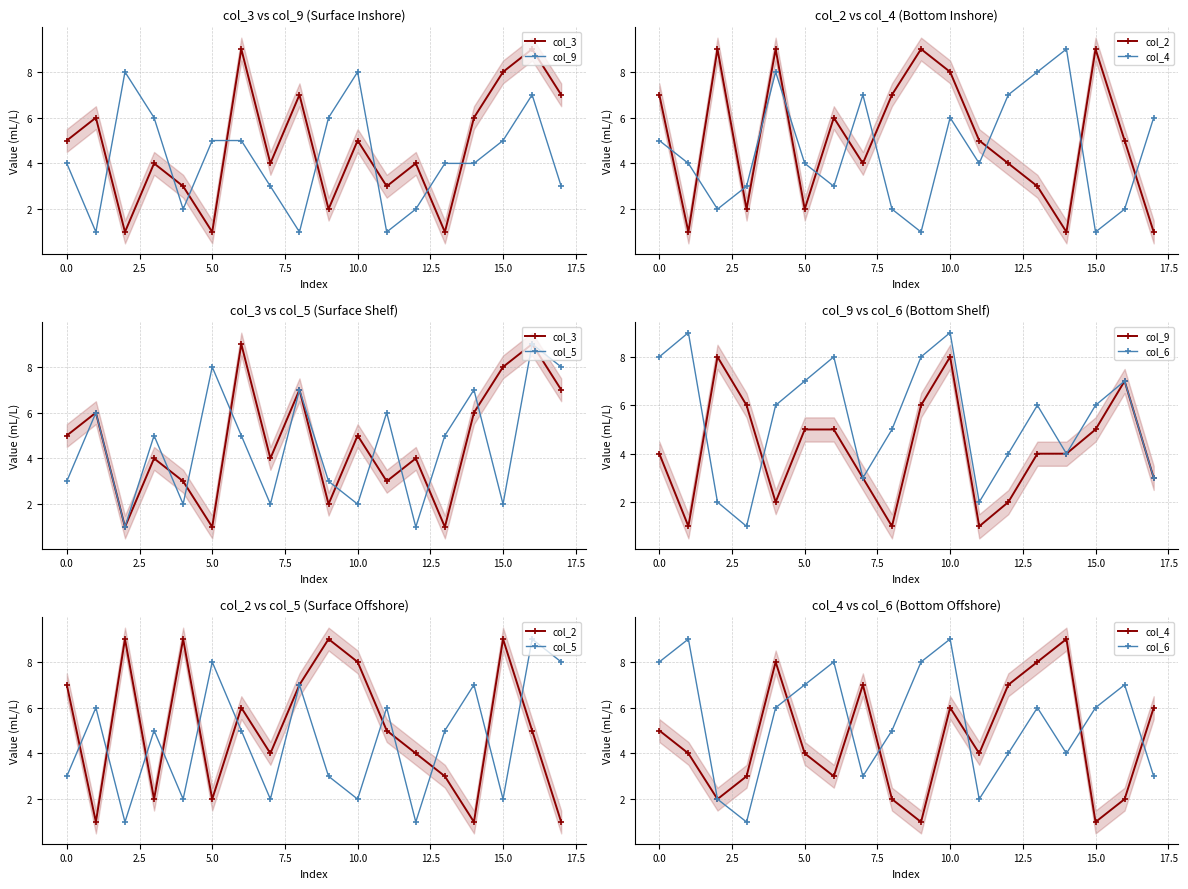

What is the label of the 16th point from the left?

15